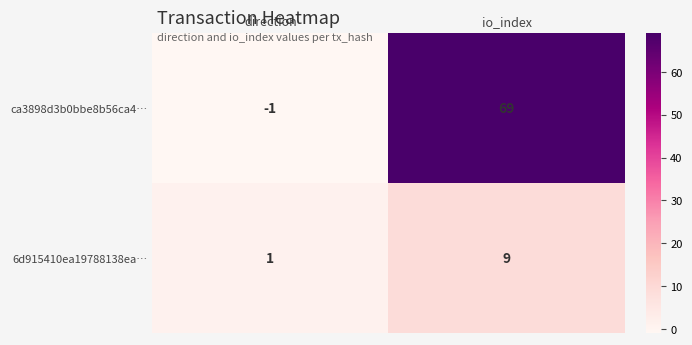

Which category has the lowest value in the 6d915410ea19788138ea… series?

direction